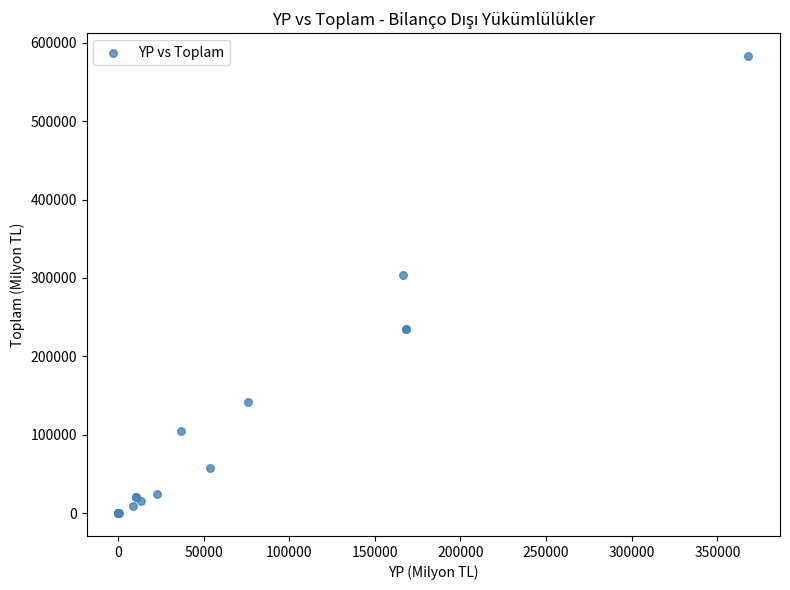

What Y value in the scatter plot is closest to 291585?

303801.9